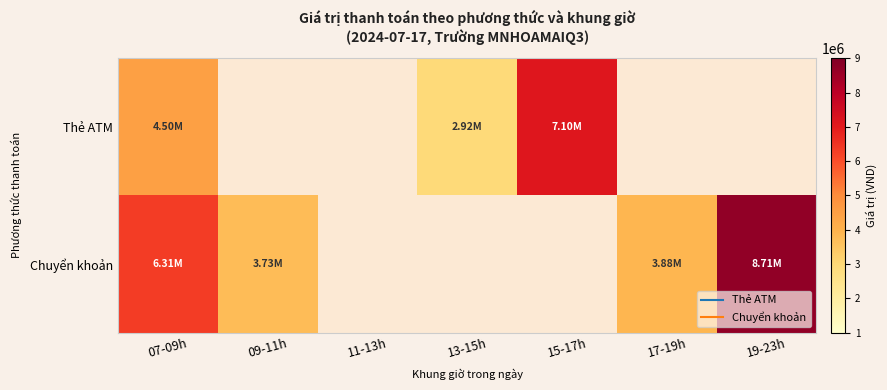

Which has a higher value, 13-15h or 19-23h?

19-23h